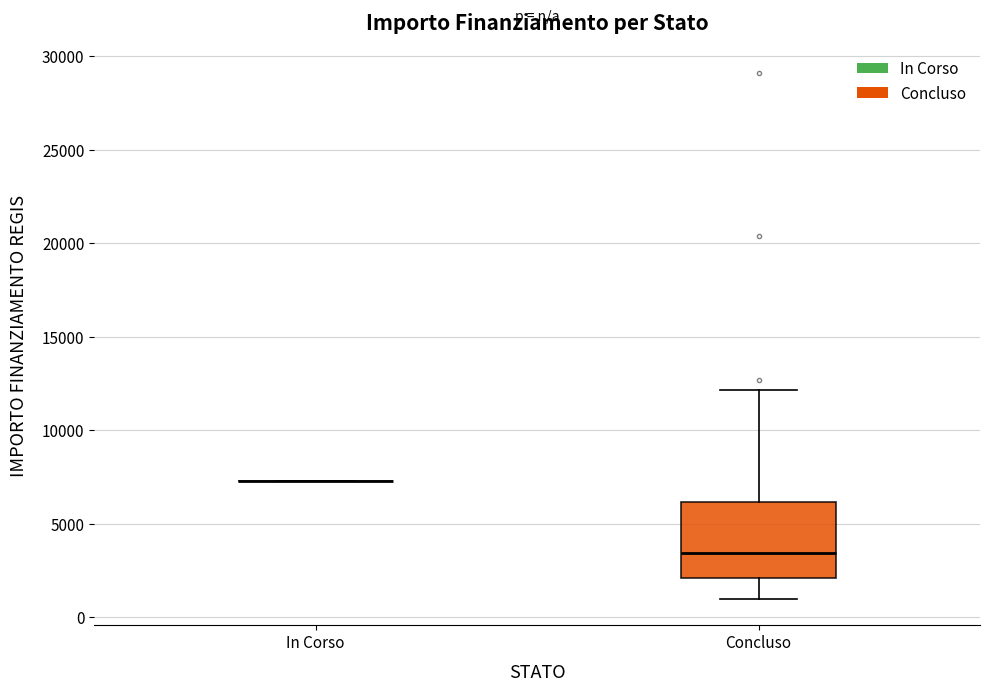

Reading left to right, transcribe this box plot: for each box, give where its median line is, the range the box spans, and where its two whiskers end, as read against the y-axis. The values are not printed on the chart, so give them approximately, as read against the axis.

In Corso: box collapsed to a line at 7500, whiskers 7500 to 7500
Concluso: median 3500, box 2000 to 6000, whiskers 1000 to 12000